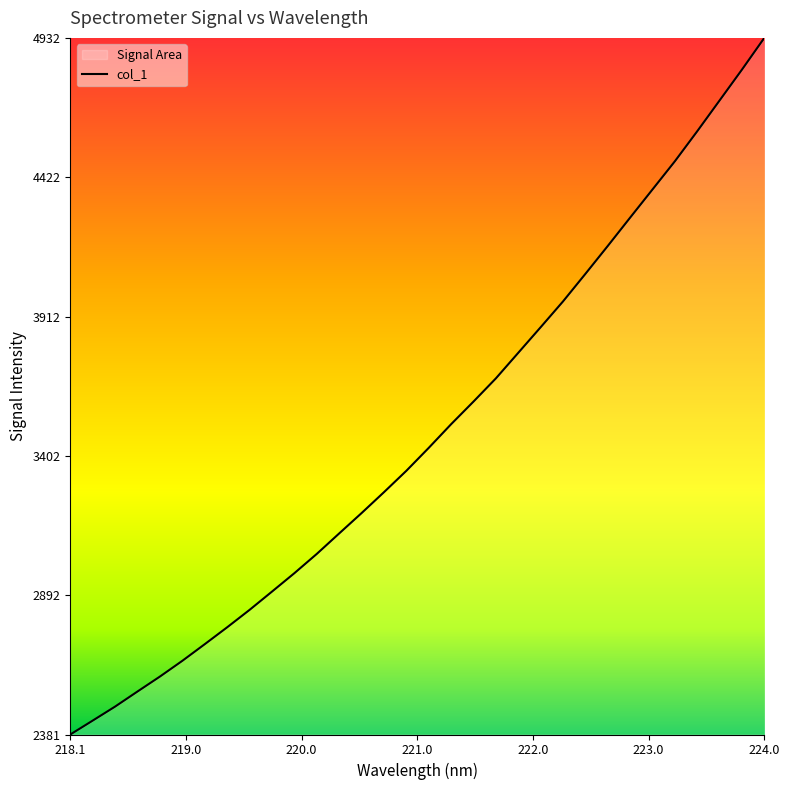

The value at 218.1 is 2381.5. True or false?

True